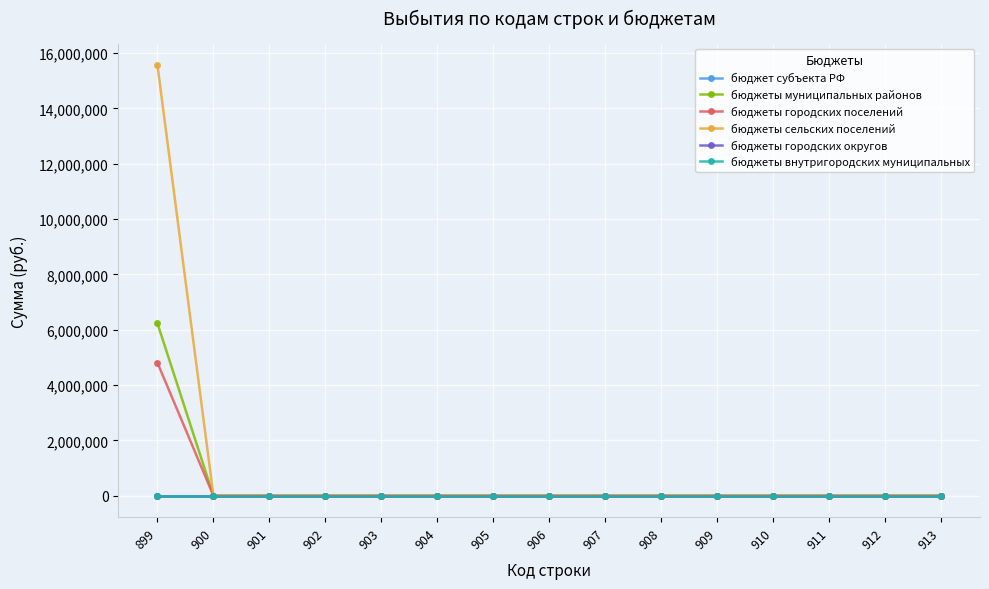

At which category is the sum across all series the highest?

899